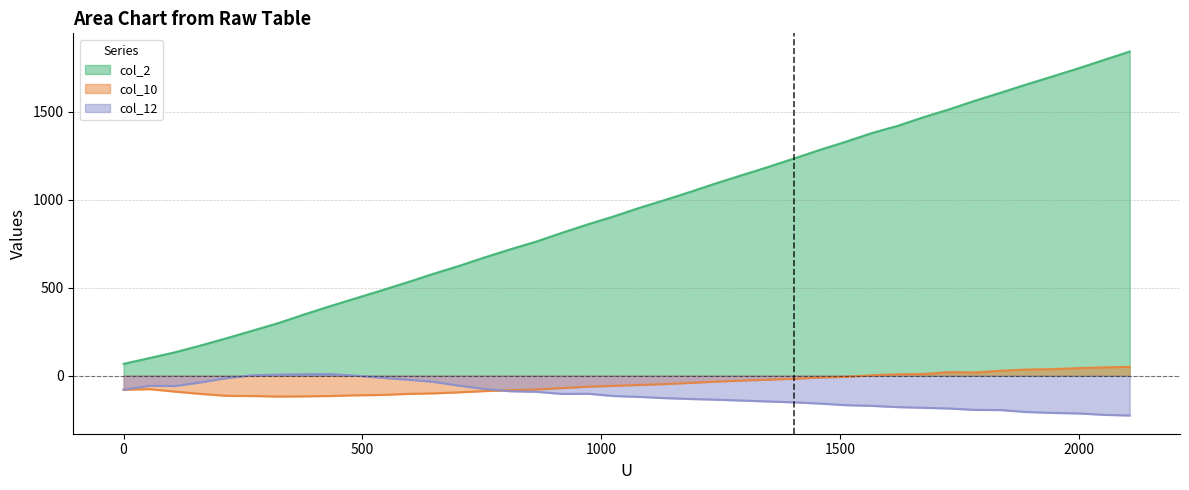

Rank the series at 1134 from highest to lowest value.

col_2, col_10, col_12